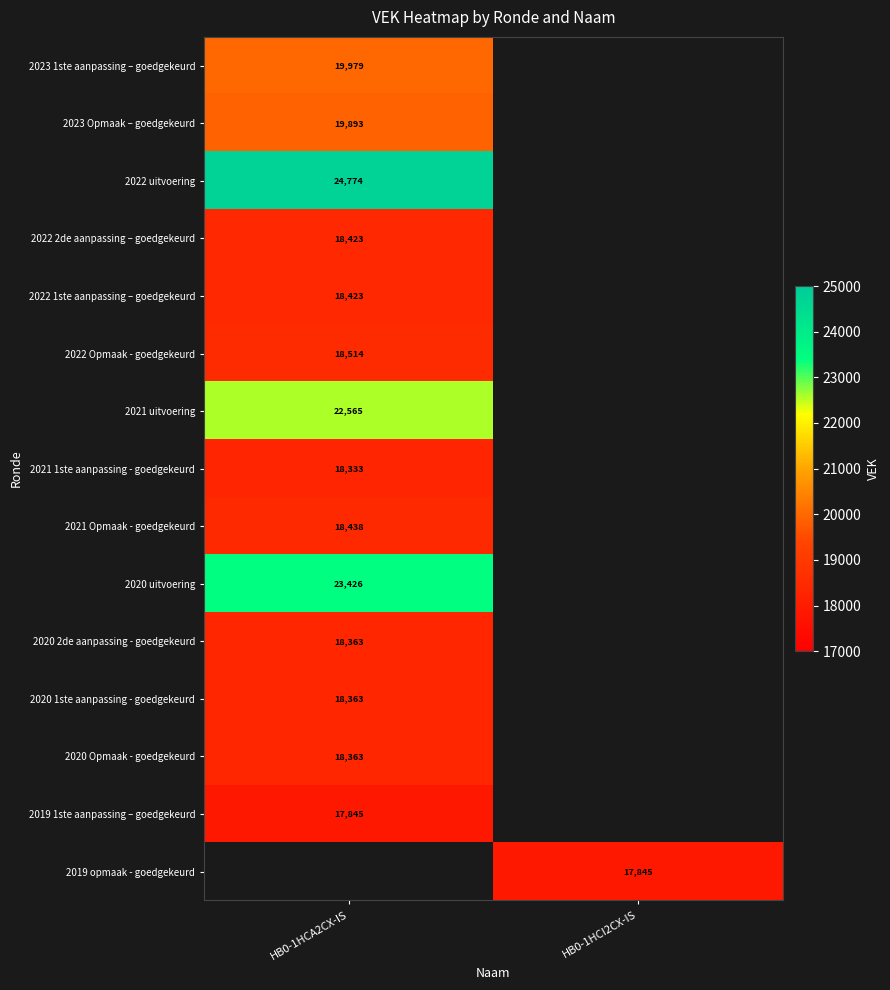

Is the value of 2021 uitvoering at HB0-1HCA2CX-IS greater than the value of 2022 1ste aanpassing – goedgekeurd at HB0-1HCA2CX-IS?

Yes